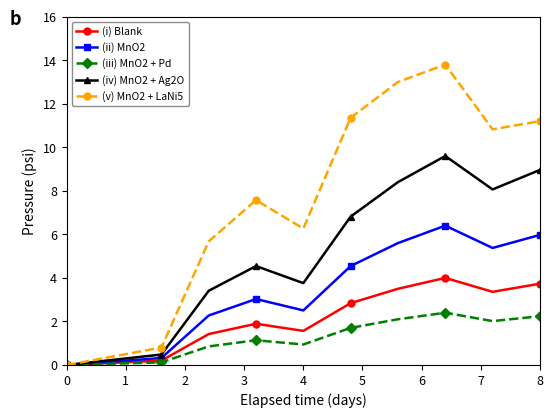

How many distinct data groups are displayed?

5